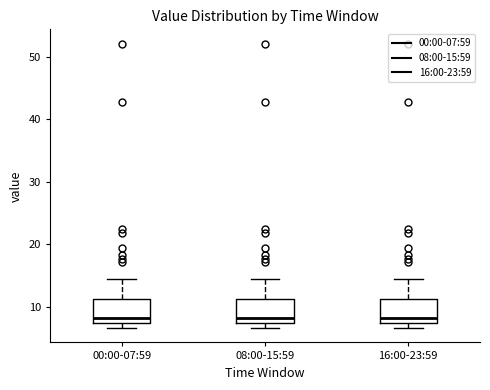

Where is the upper edge of the box for 16:00-23:59 on the y-axis? The values are not printed on the chart, so give them approximately, as read against the axis.

11